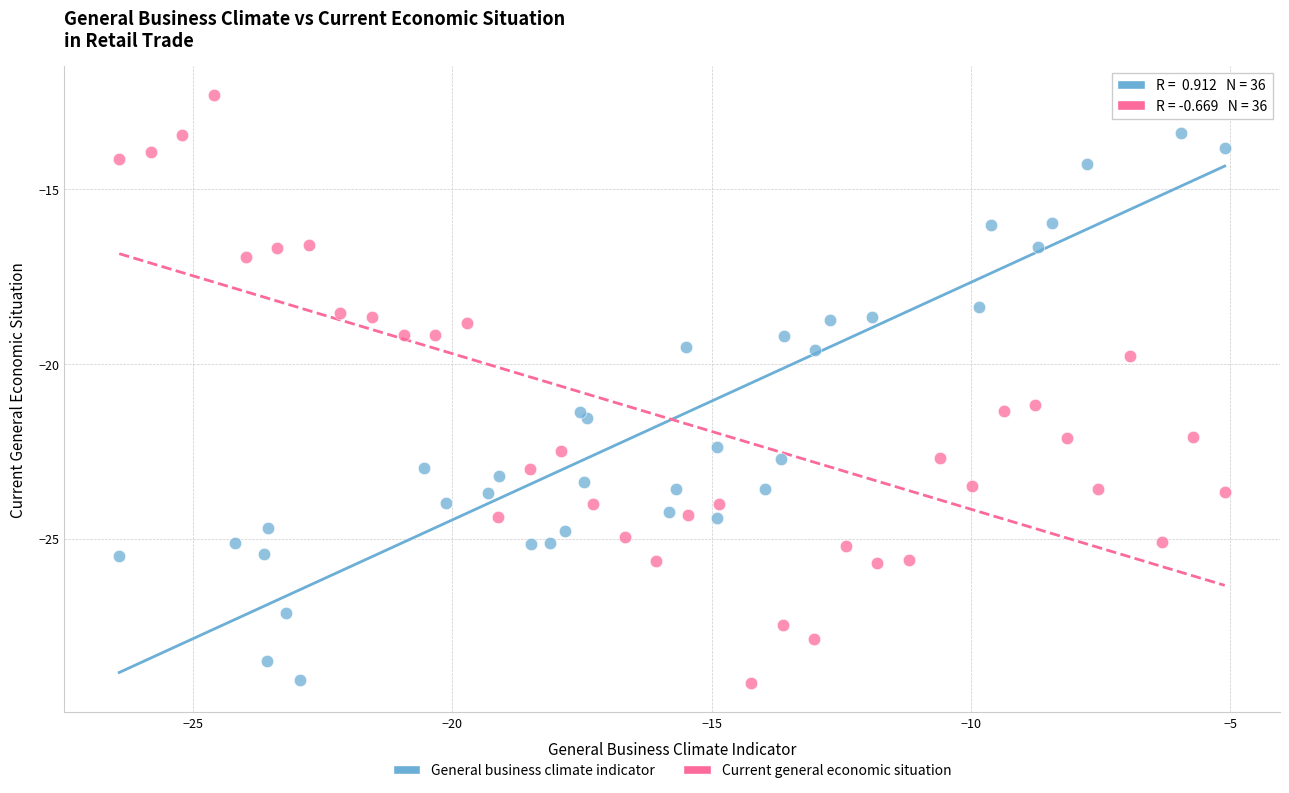

Which series has the largest Y range (max minus min)?

Current general economic situation